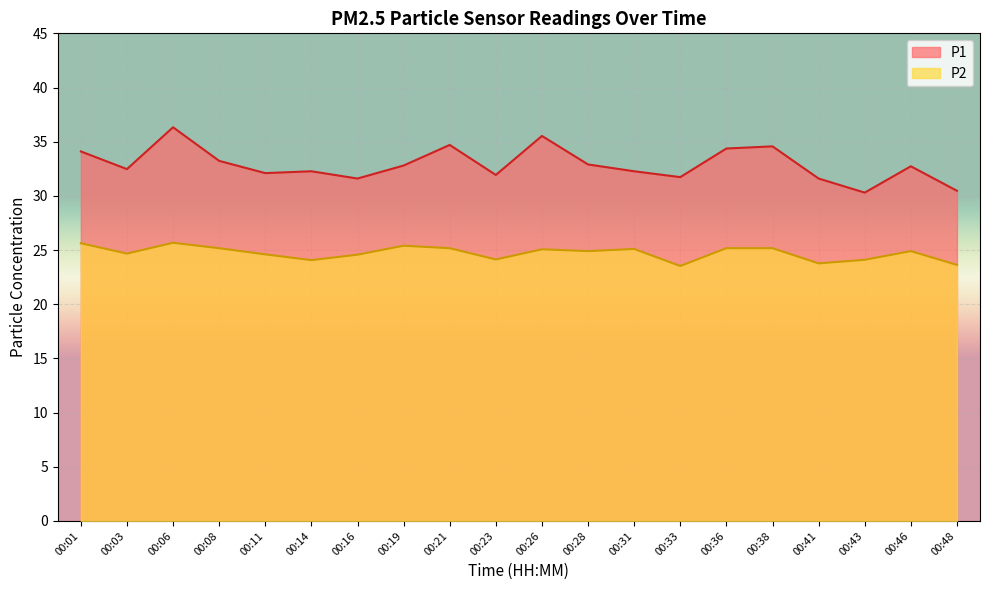

What are all the series names shown in the legend?

P1, P2